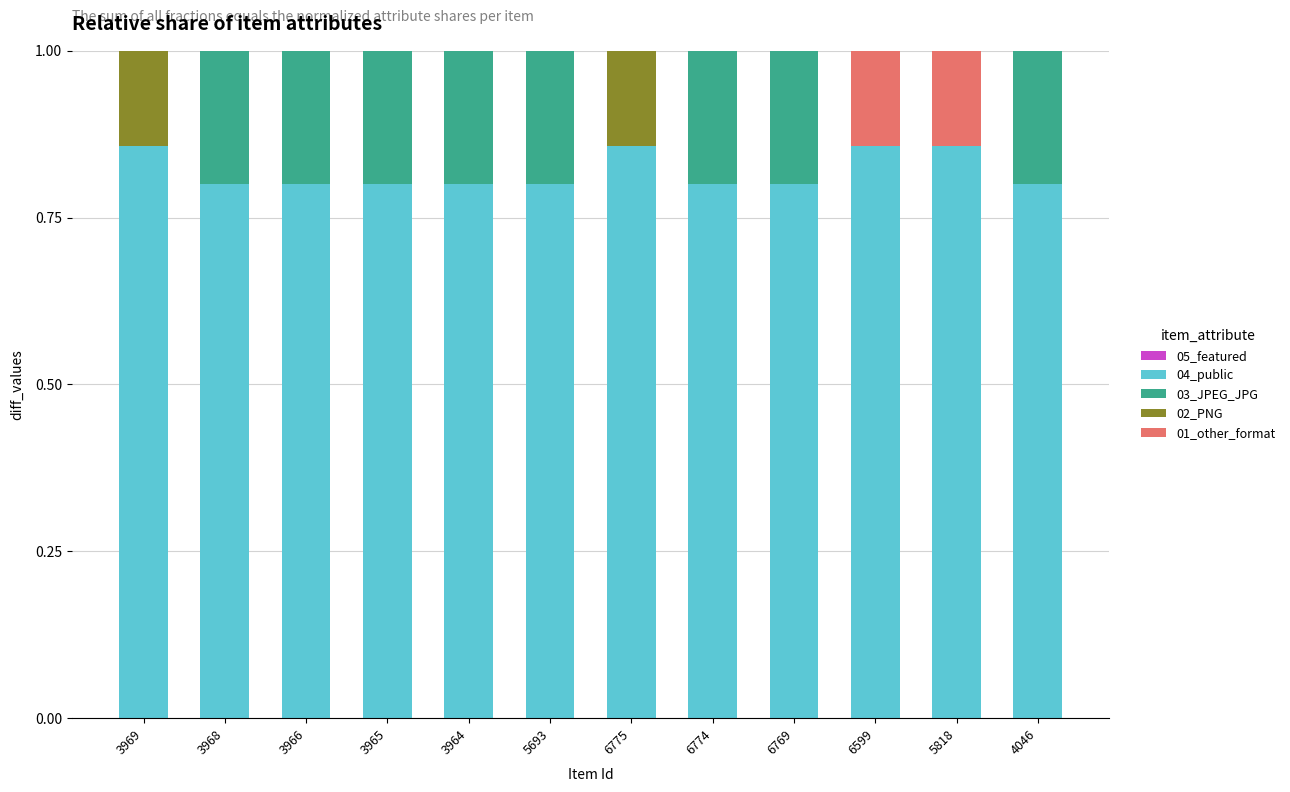

What is the total value across all series at 3965?

1.0